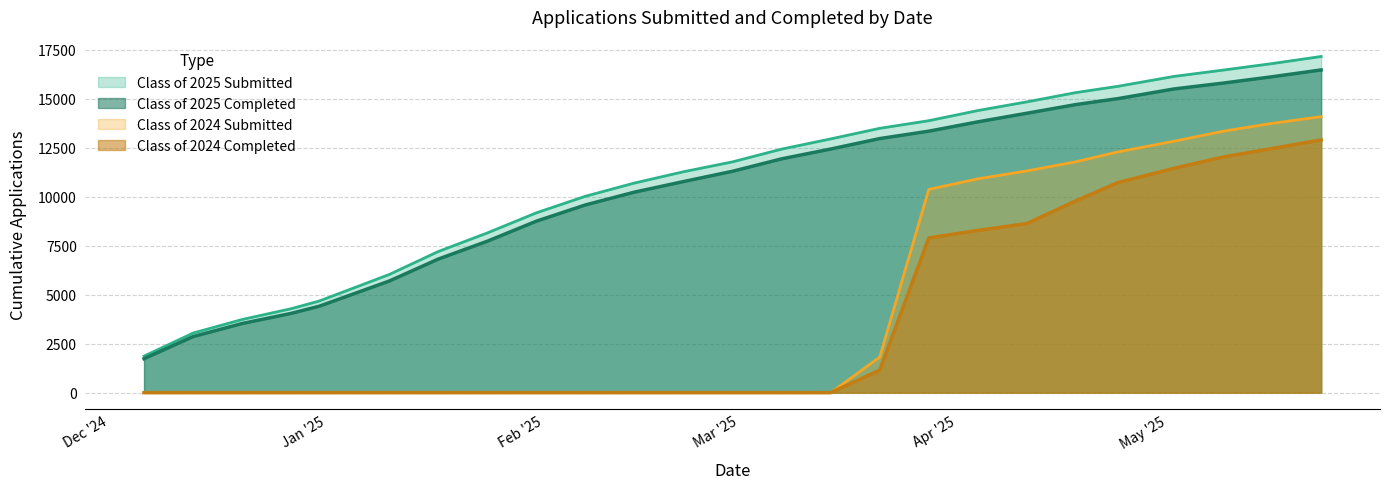

True or false: Class of 2024 Submitted and Class of 2025 Completed intersect in this chart.

False